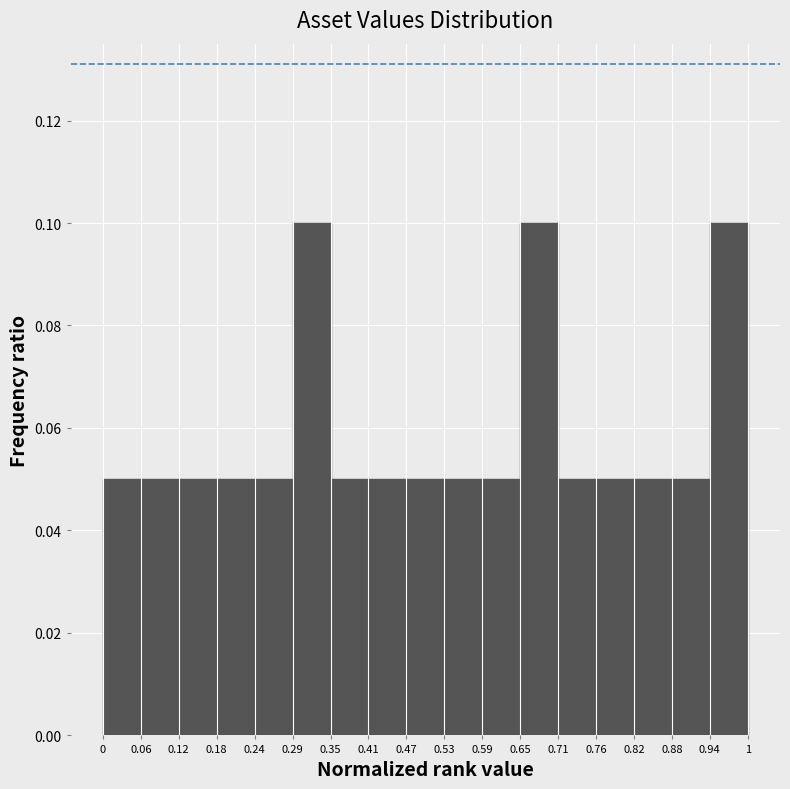

Reading left to right, transcribe this chart: for each bar, give the range it covers on the x-axis and its height. The values are not printed on the chart, so give them approximately, as read against the axis.

0 to 0.06: 0.05
0.06 to 0.12: 0.05
0.12 to 0.18: 0.05
0.18 to 0.24: 0.05
0.24 to 0.29: 0.05
0.29 to 0.35: 0.10
0.35 to 0.41: 0.05
0.41 to 0.47: 0.05
0.47 to 0.53: 0.05
0.53 to 0.59: 0.05
0.59 to 0.65: 0.05
0.65 to 0.71: 0.10
0.71 to 0.76: 0.05
0.76 to 0.82: 0.05
0.82 to 0.88: 0.05
0.88 to 0.94: 0.05
0.94 to 1: 0.10